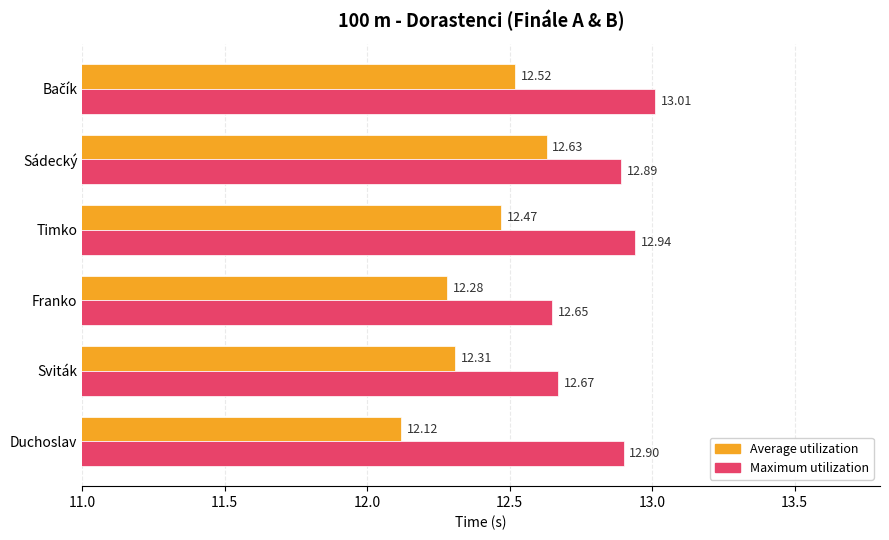

At how many categories does at least one series exceed 12?

6